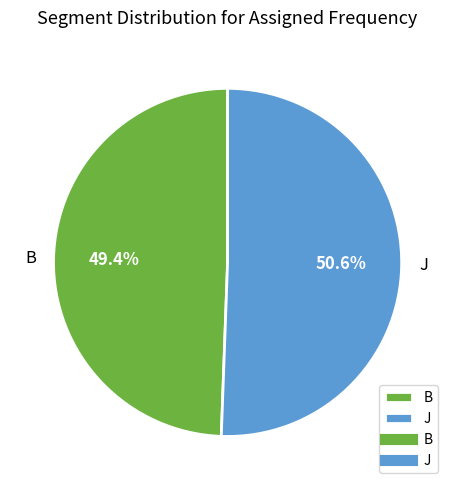

Rank the categories by value from lowest to highest.

B, J